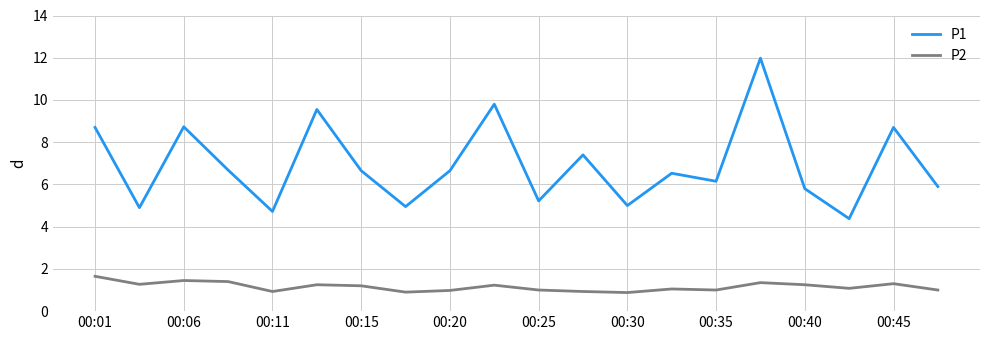

What is the maximum value shown in the chart?

12.0